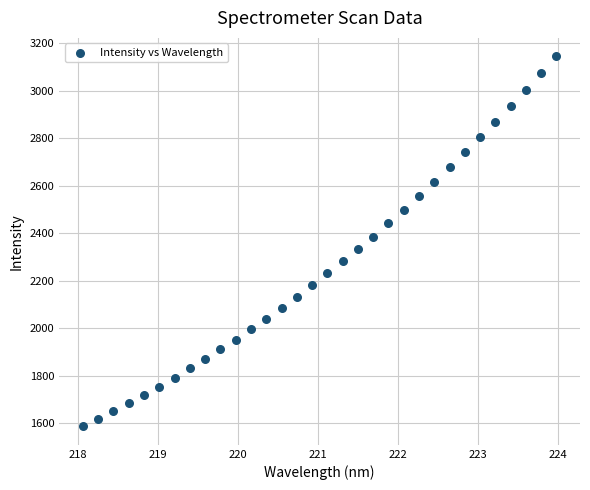

What is the range of X values (max minus min)?

5.9